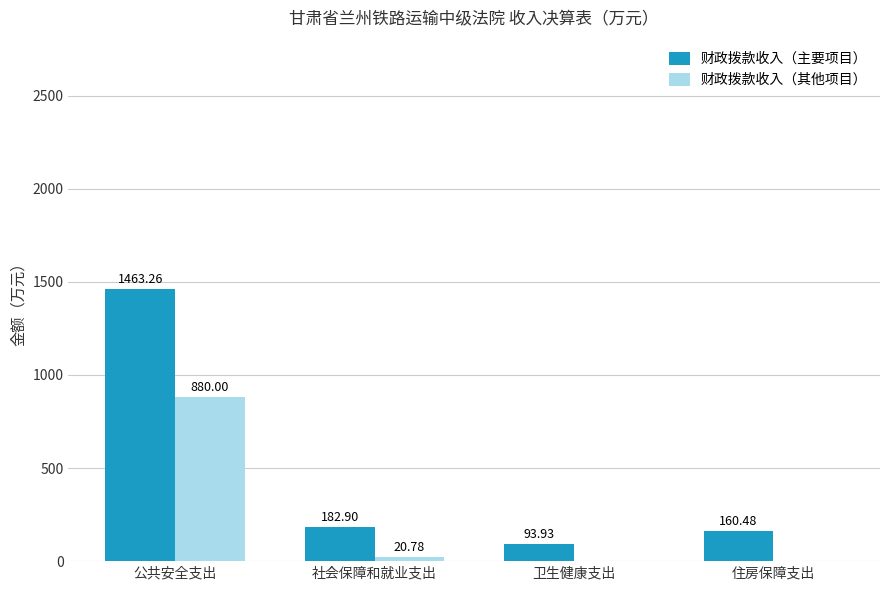

Reading right to left, extract all data points from this chart.

财政拨款收入（主要项目）: 160.5	93.9	182.9	1463.3
财政拨款收入（其他项目）: 0.0	0.0	20.8	880.0